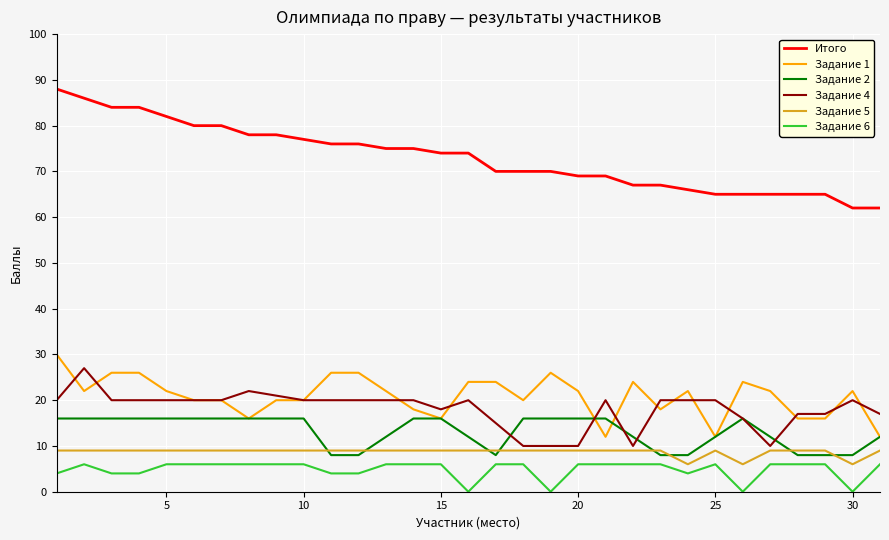

What is the sum of all Задание 5 values?

270